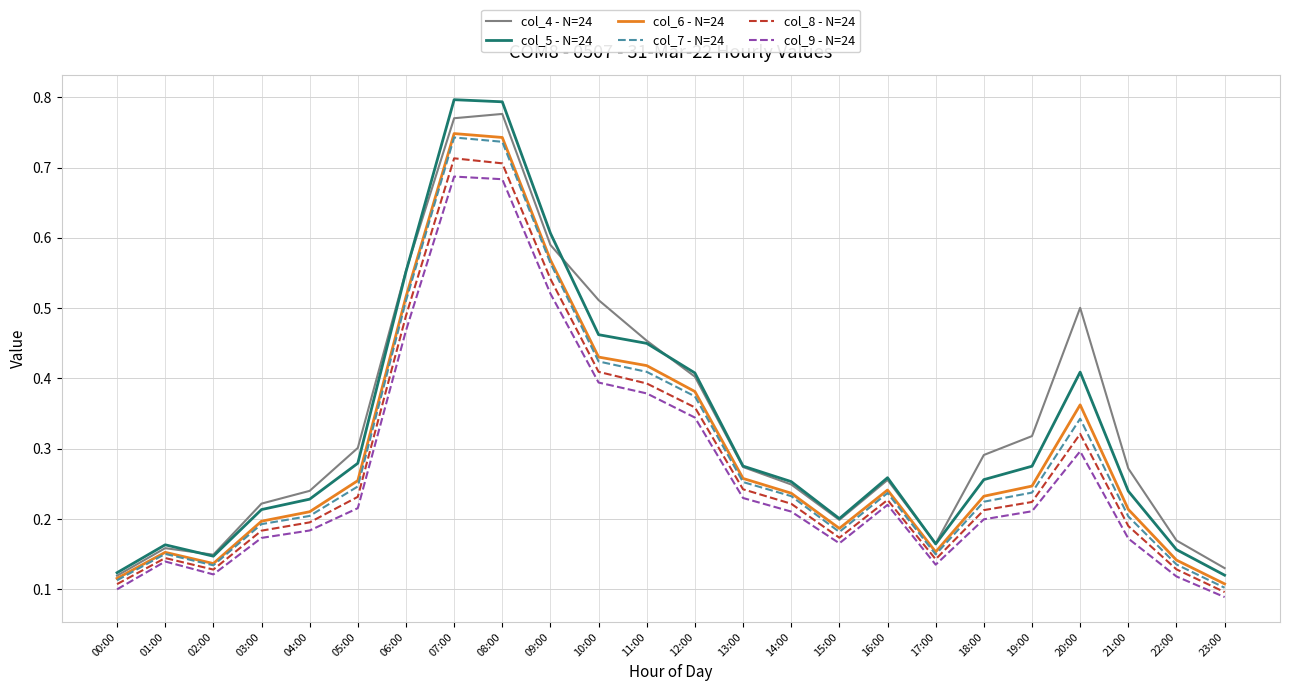

True or false: col_9 - N=24 and col_4 - N=24 cross at least once.

False